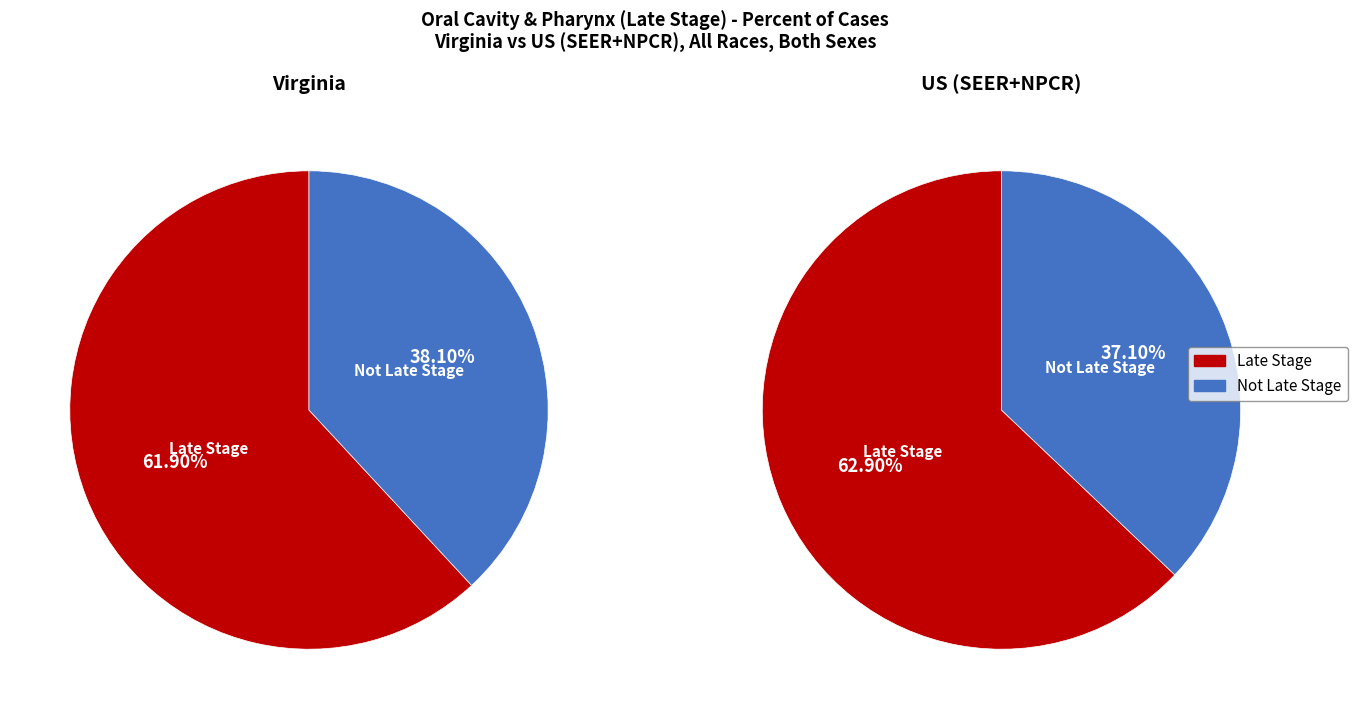

What is the total percentage of US (SEER+NPCR) and Virginia?

100.0%